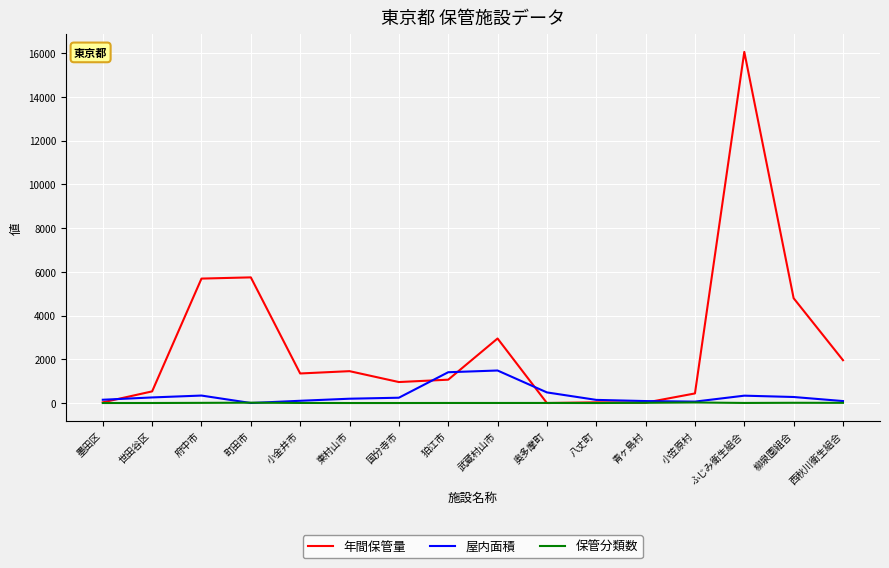

What is the highest value of the 年間保管量 series?

16062.7